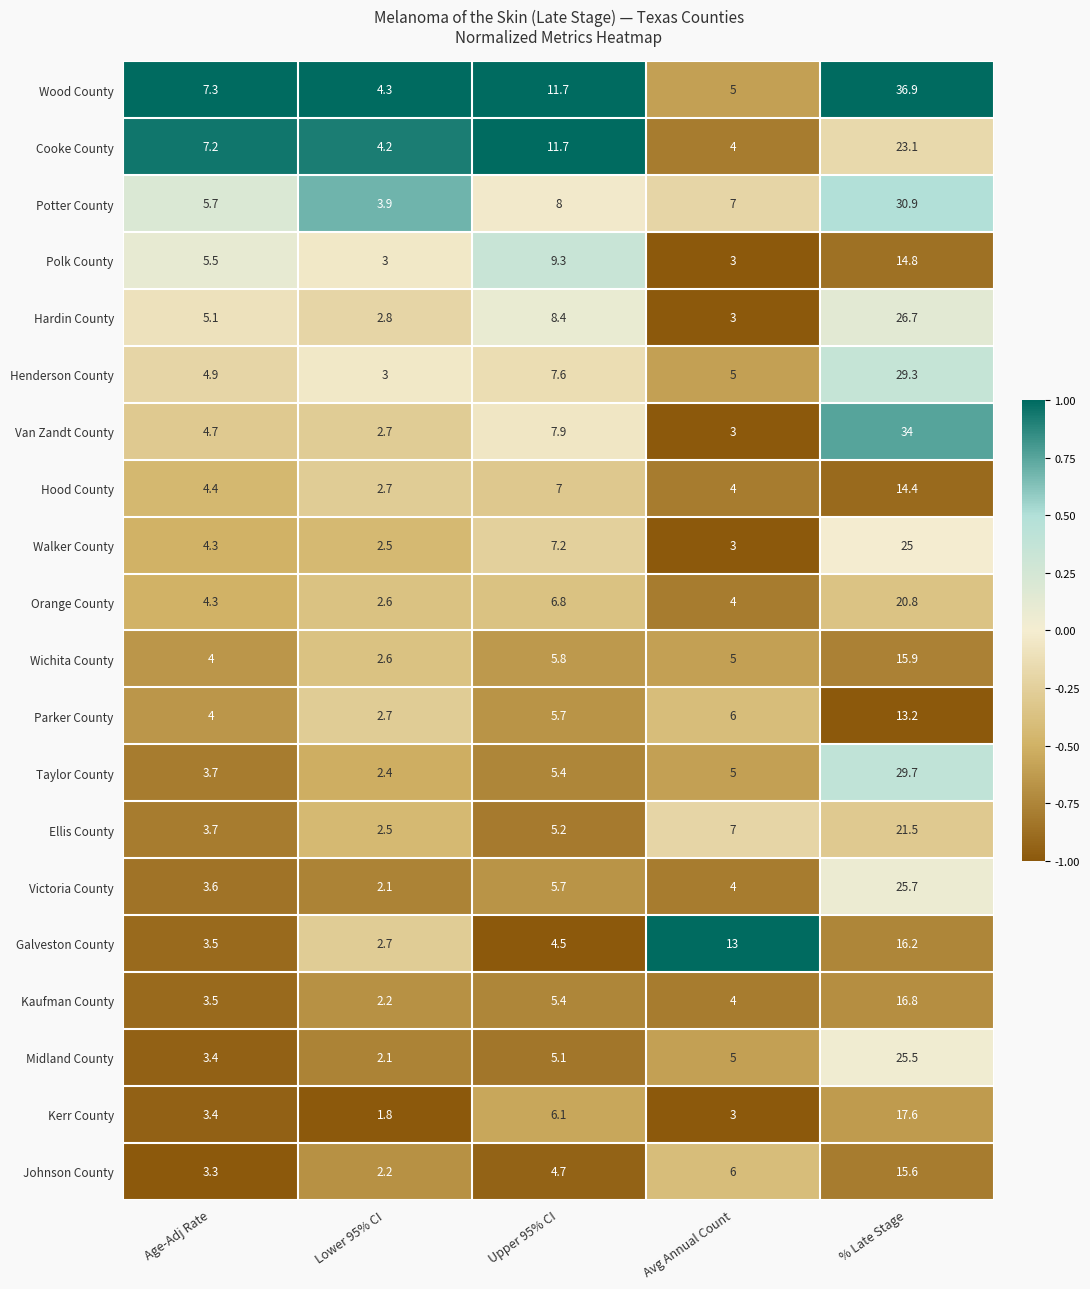

What is the sum of all Galveston County values?

39.9